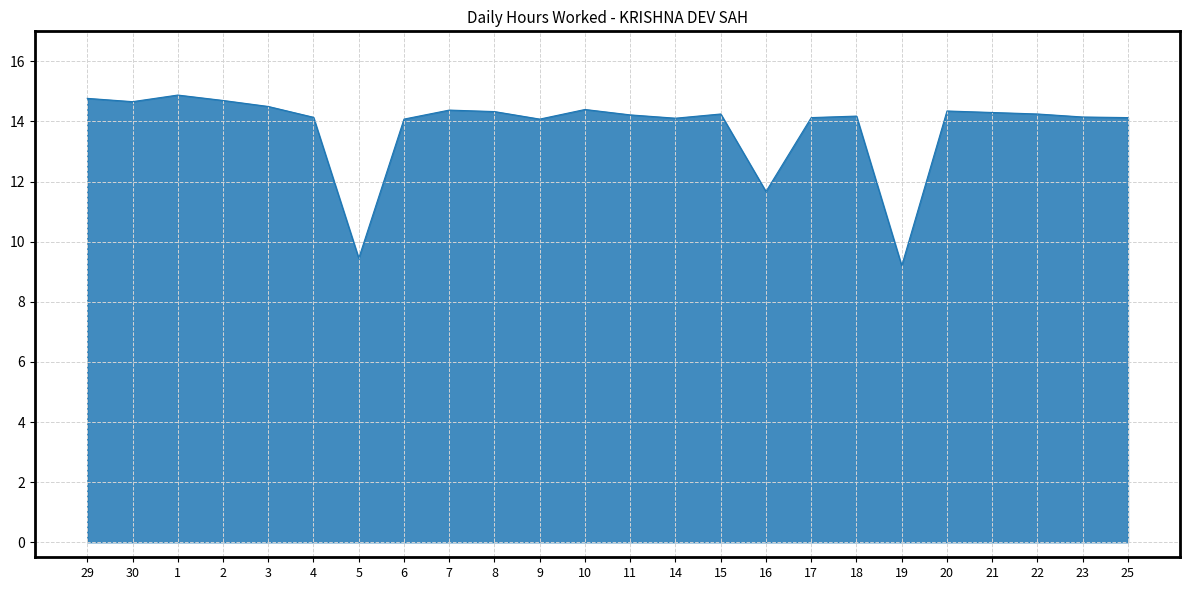

The chart shows a value of 14.2 at 18. True or false?

True